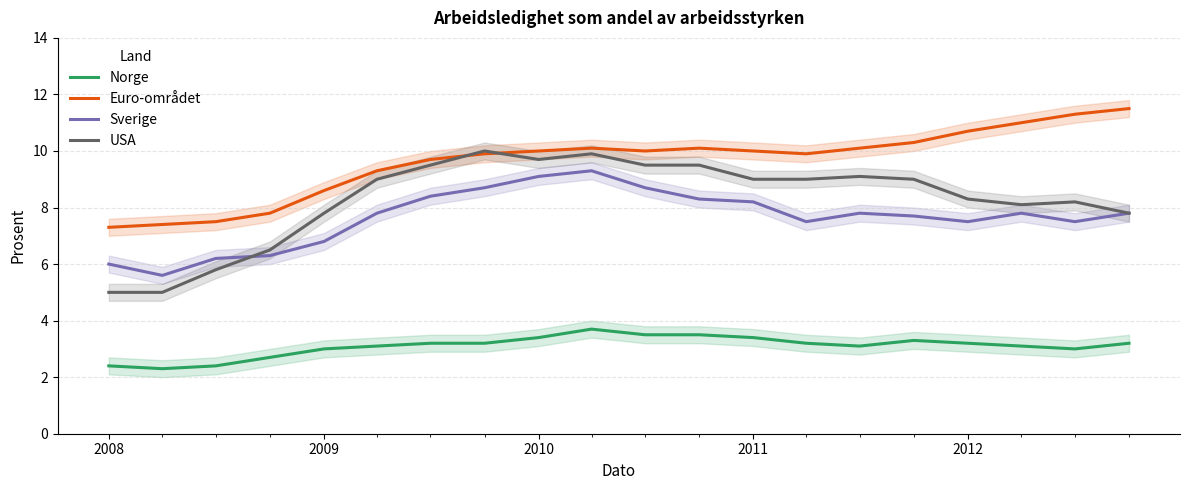

Is it true that Euro-området equals 14.3 at 2012?

False